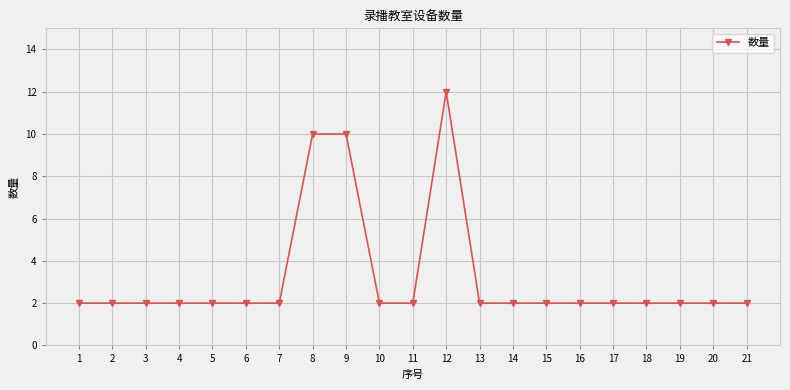

What is the average value?

3